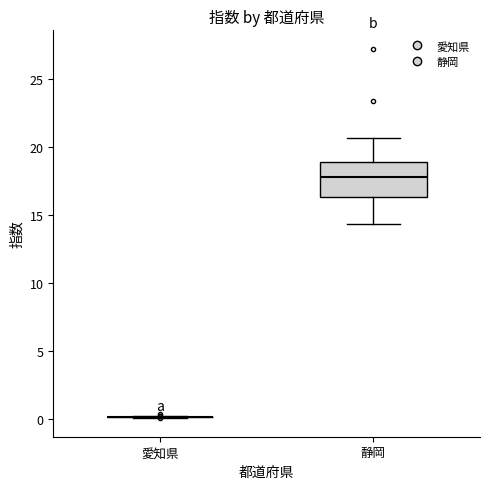

Reading left to right, read every box against the y-axis: the position of its median line, the range the box covers, and the ends of its whiskers. The values are not printed on the chart, so give them approximately, as read against the axis.

愛知県: box collapsed to a line at 0.0, whiskers 0.0 to 0.0
静岡: median 18.0, box 16.5 to 19.0, whiskers 14.5 to 20.5